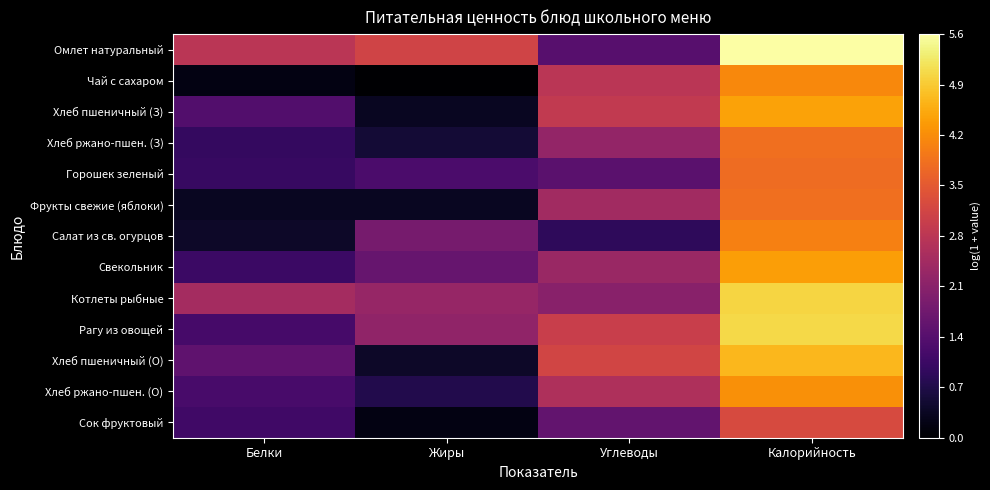

At which category does the chart reach its minimum across all series?

Жиры